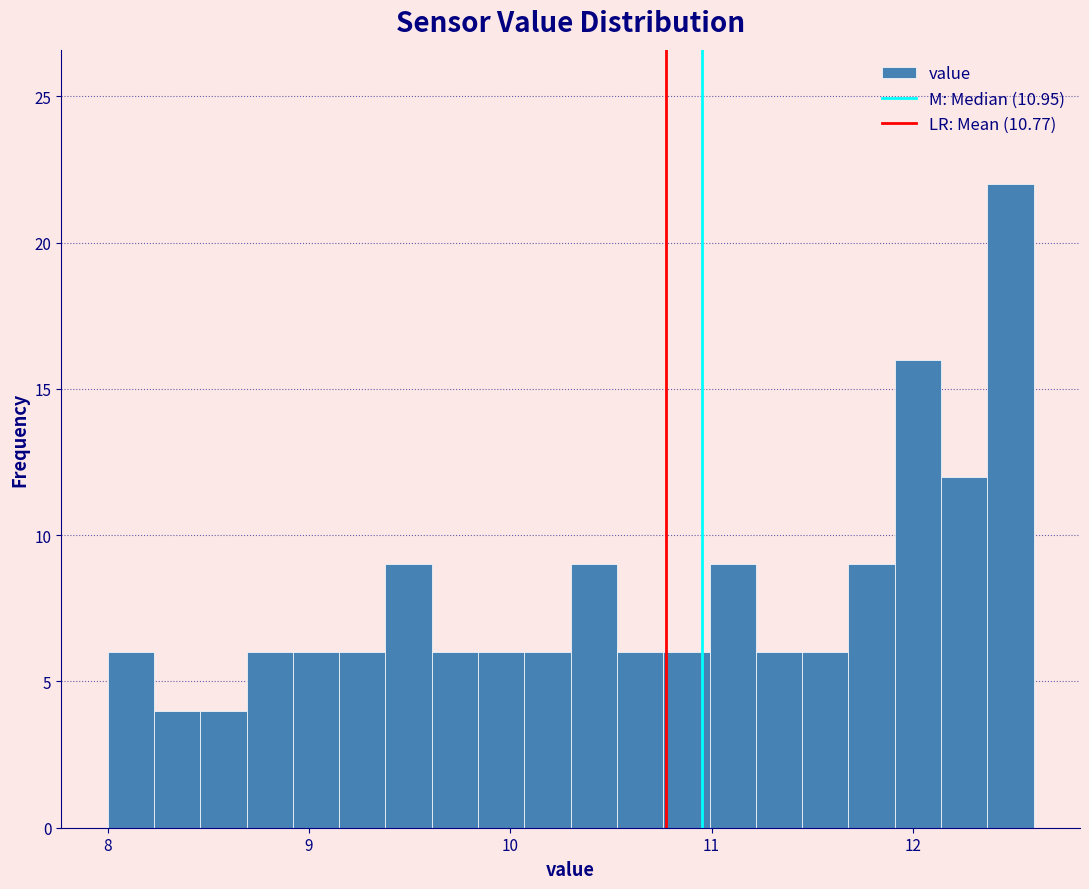

Read against the x-axis, roughly where is the centre of the tallest bar?

12.5